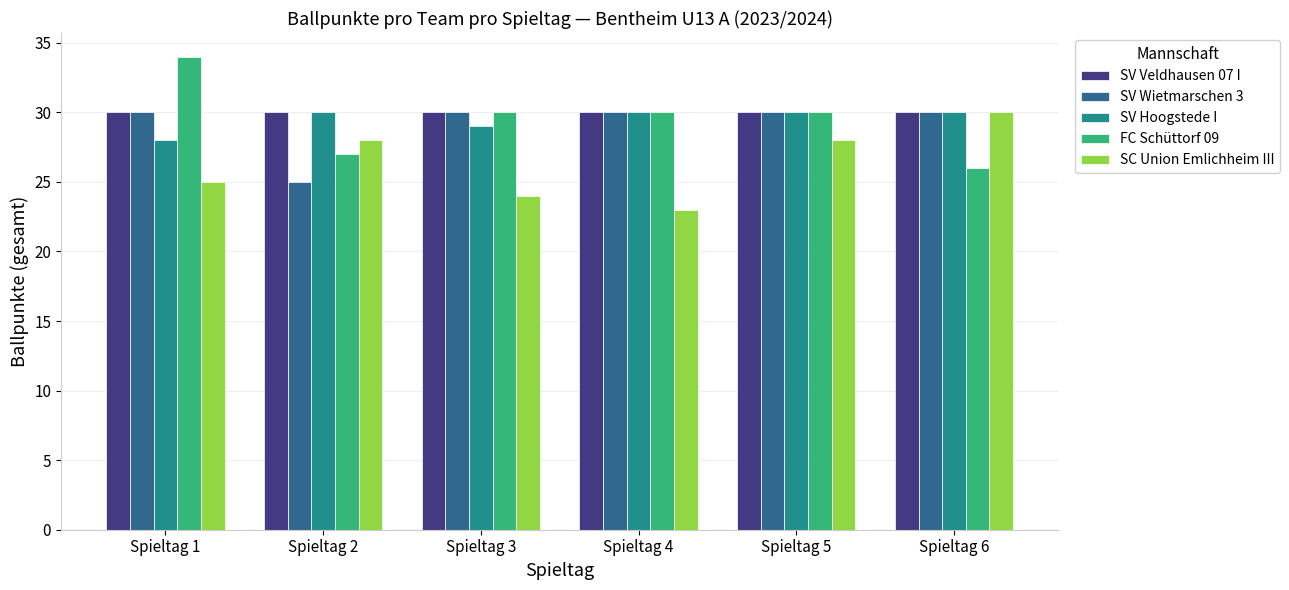

Reading left to right, transcribe all the data shown in this chart.

SV Veldhausen 07 I: 30	30	30	30	30	30
SV Wietmarschen 3: 30	25	30	30	30	30
SV Hoogstede I: 28	30	29	30	30	30
FC Schüttorf 09: 34	27	30	30	30	26
SC Union Emlichheim III: 25	28	24	23	28	30